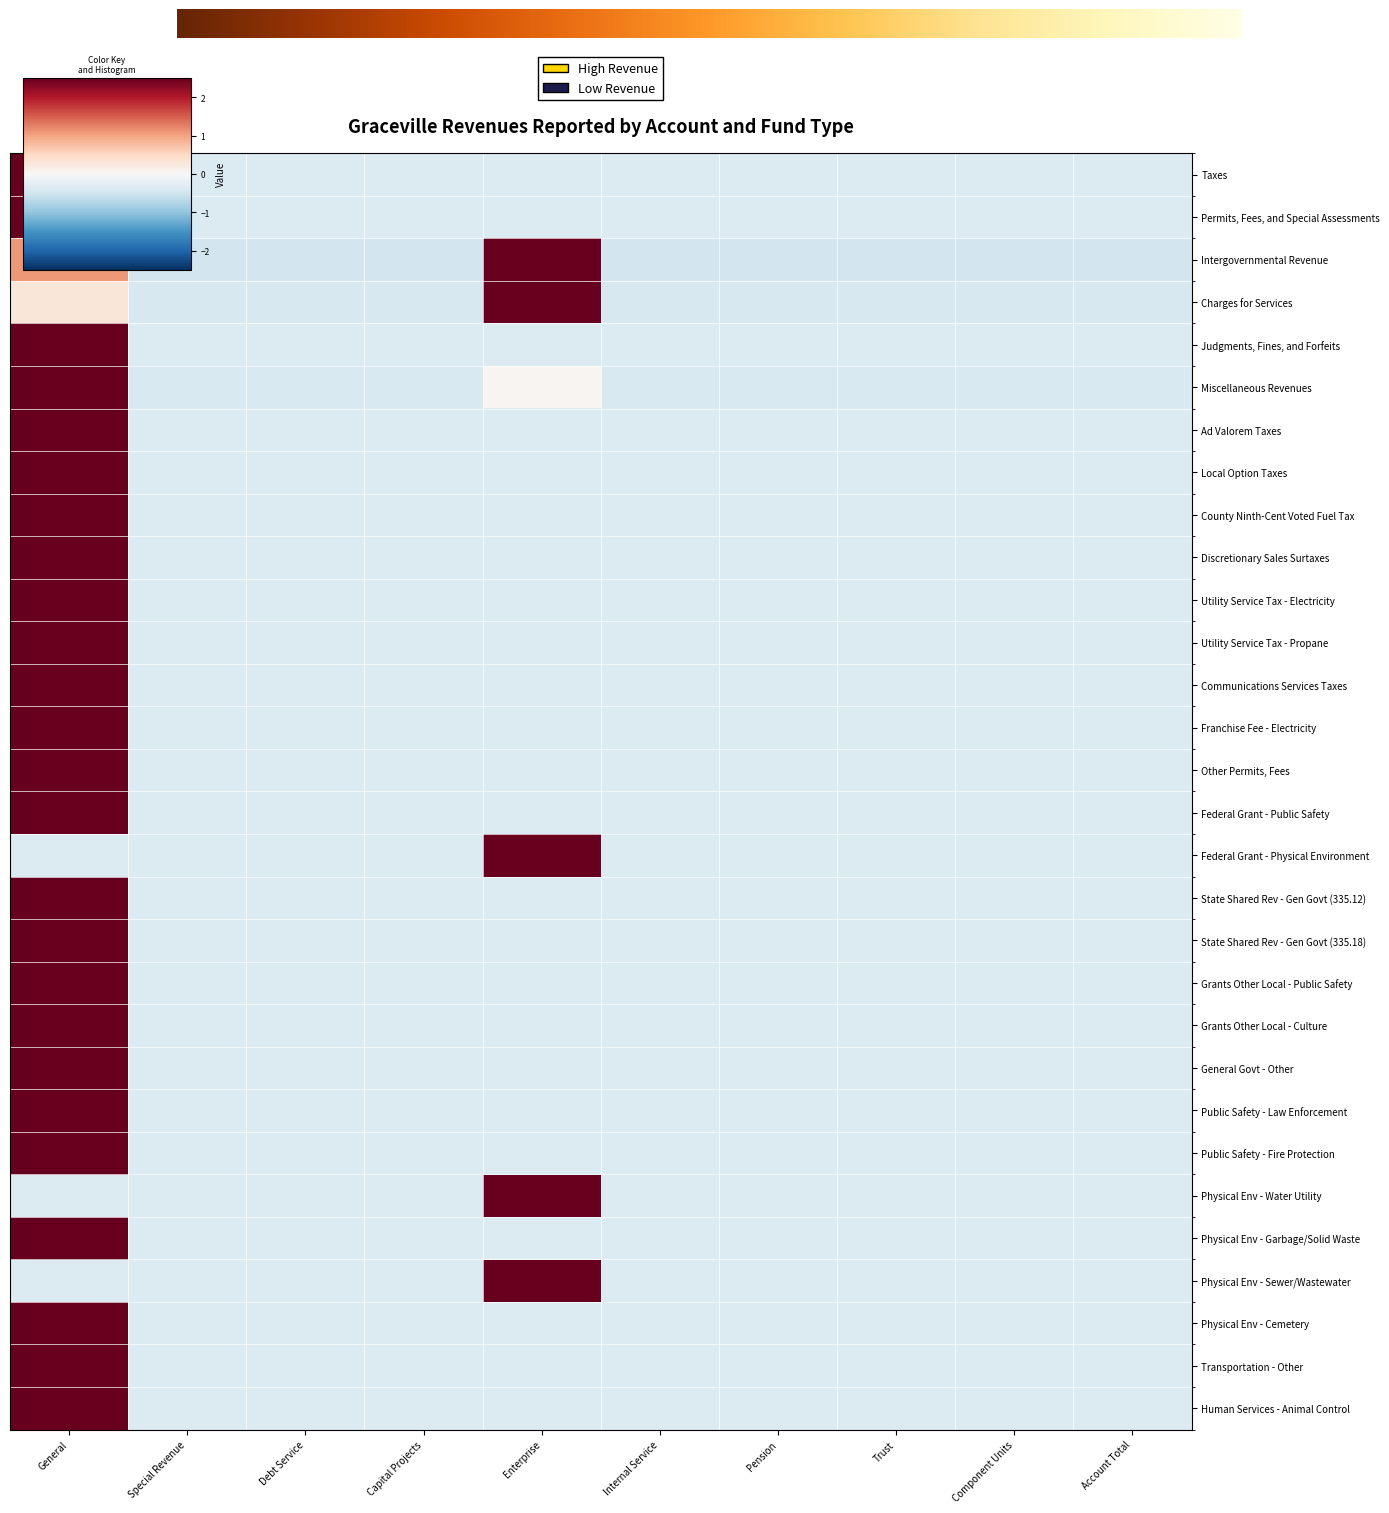

What is the maximum value shown in the chart?

3.0